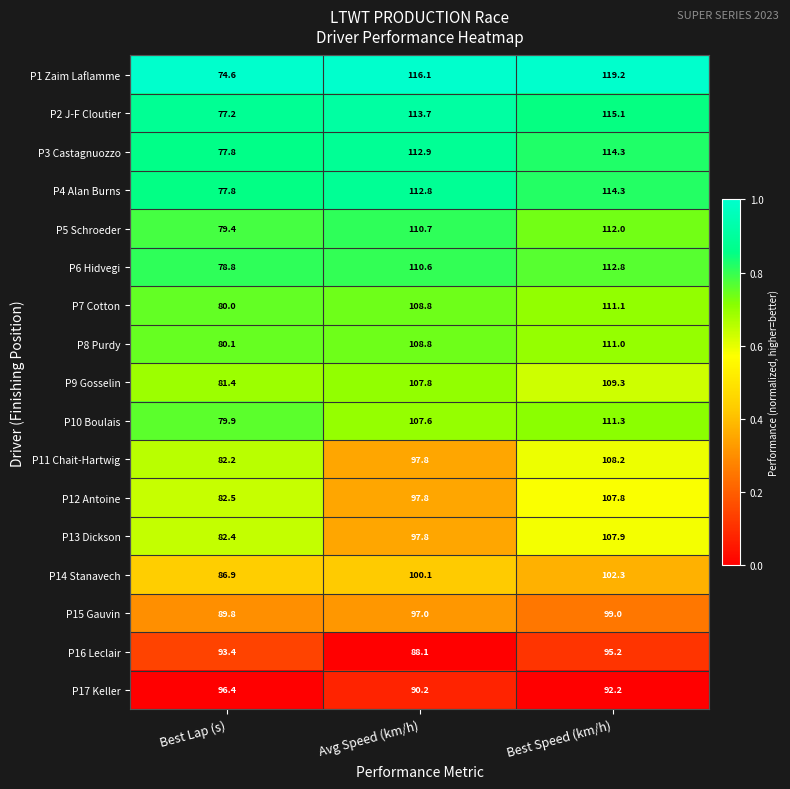

What value does the P4 Alan Burns series have at Avg Speed (km/h)?

112.8